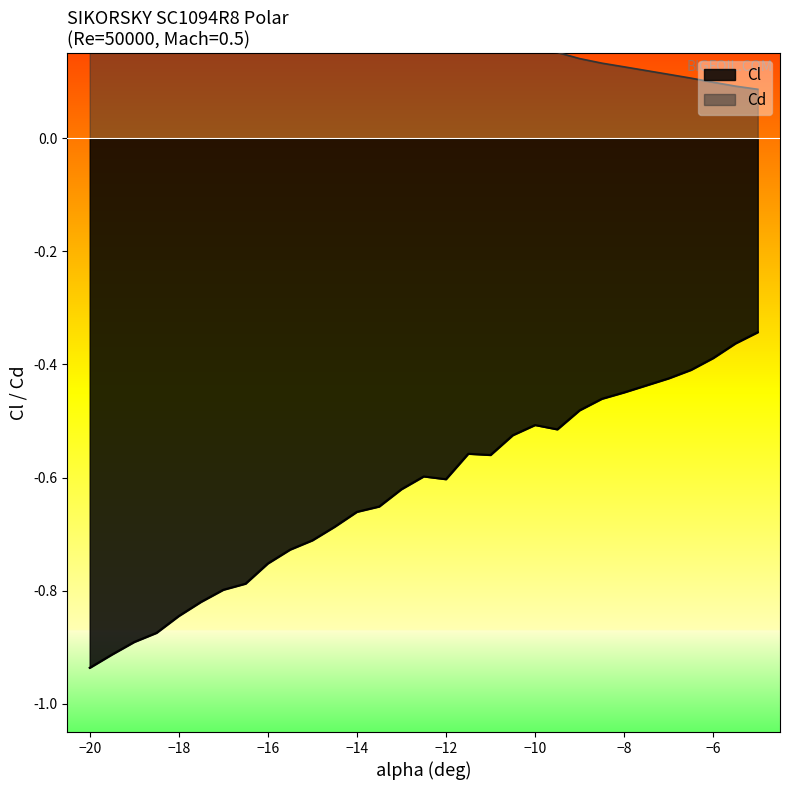

The value of Cl at −16 is -0.5. True or false?

False